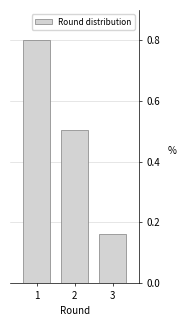

Count the values in the range 0 to 1.

3